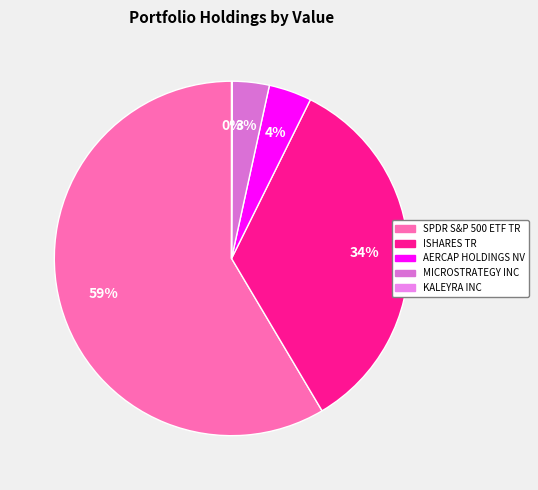

What is the change in value from SPDR S&P 500 ETF TR to ISHARES TR?

-94140000